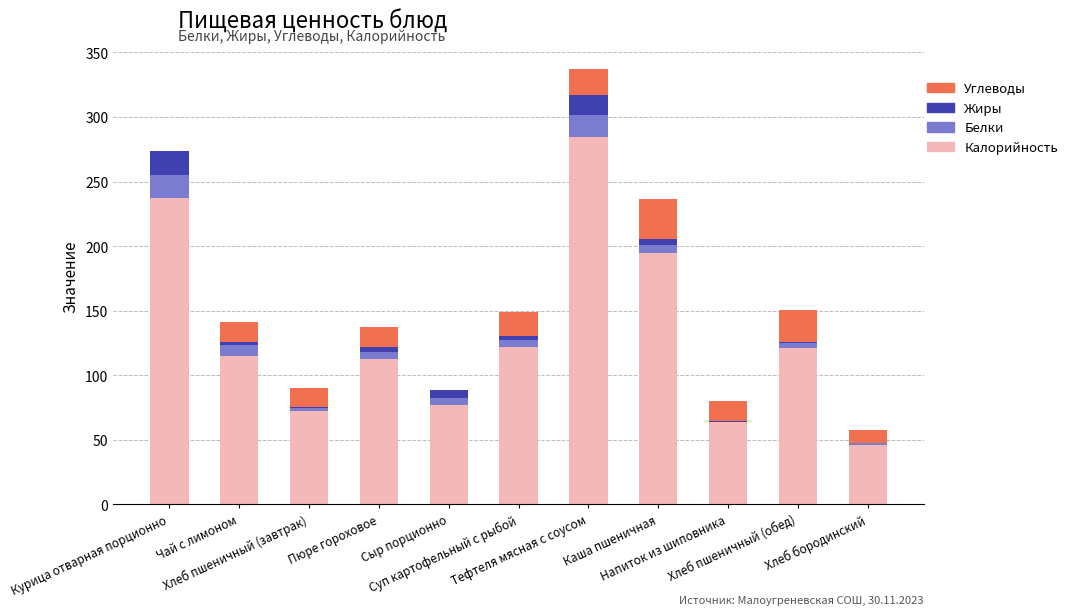

What is the maximum value for Калорийность?

284.5